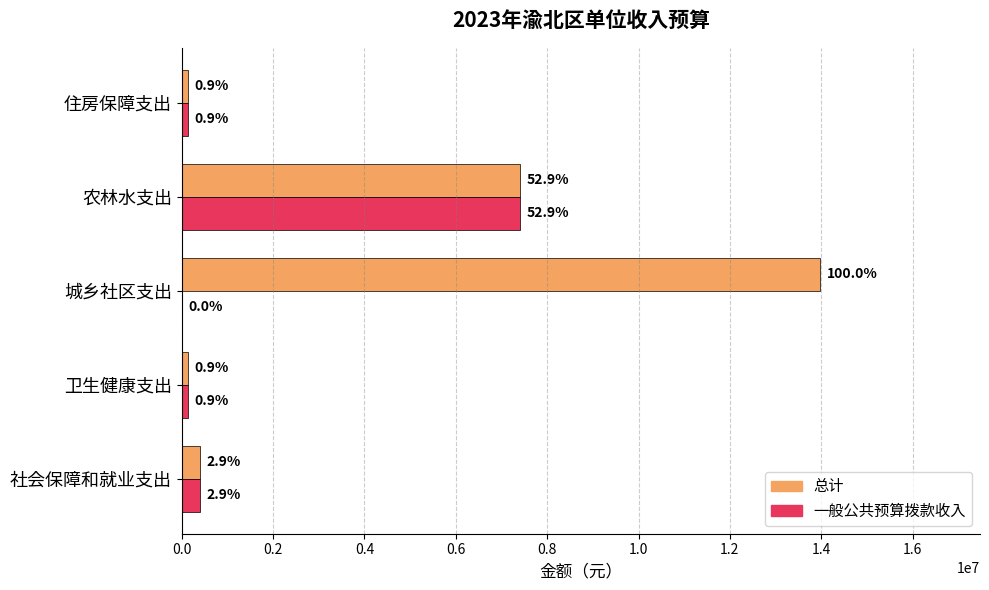

Reading left to right, transcribe all the data shown in this chart.

总计: 405614.1	131592.8	13980000.0	7399549.1	131031.4
一般公共预算拨款收入: 405614.1	131592.8	0.0	7399549.1	131031.4